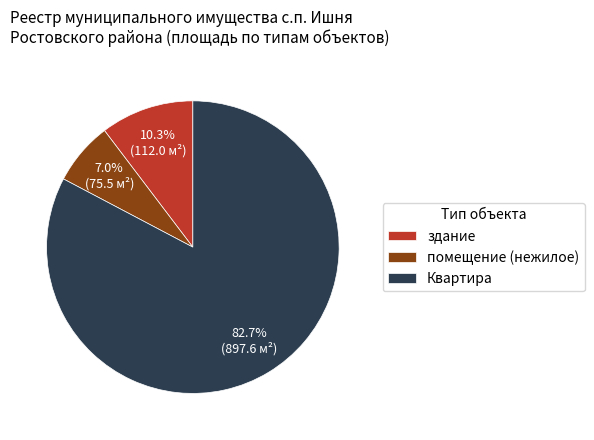

Rank the categories by value from lowest to highest.

помещение (нежилое), здание, Квартира